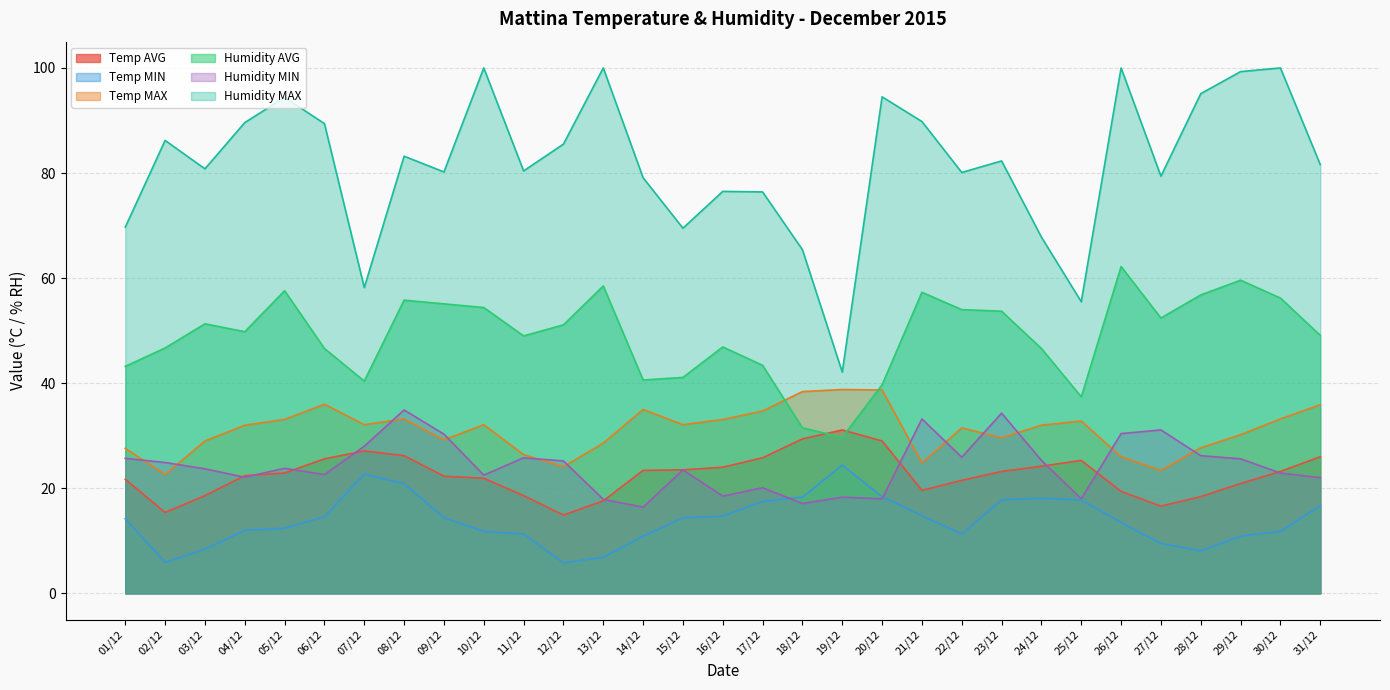

True or false: Temp AVG has a value of 31.1 at 19/12.

True